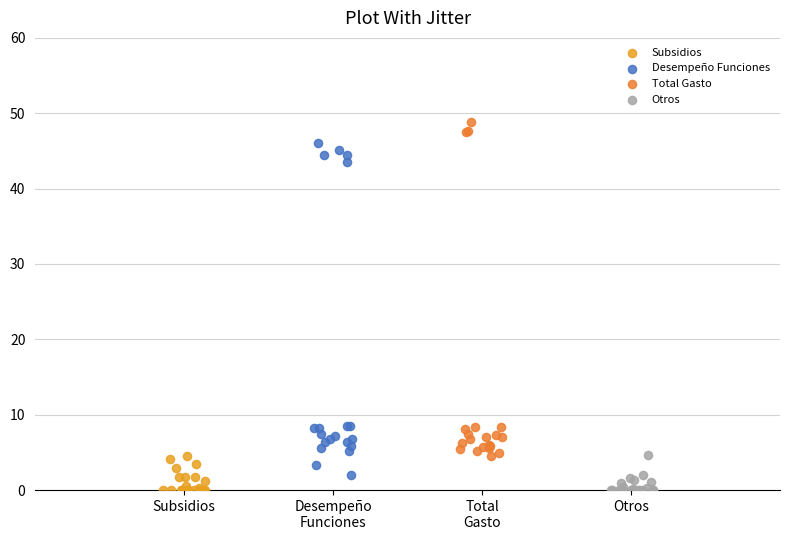

What are all the series names shown in the legend?

Subsidios, Desempeño Funciones, Total Gasto, Otros